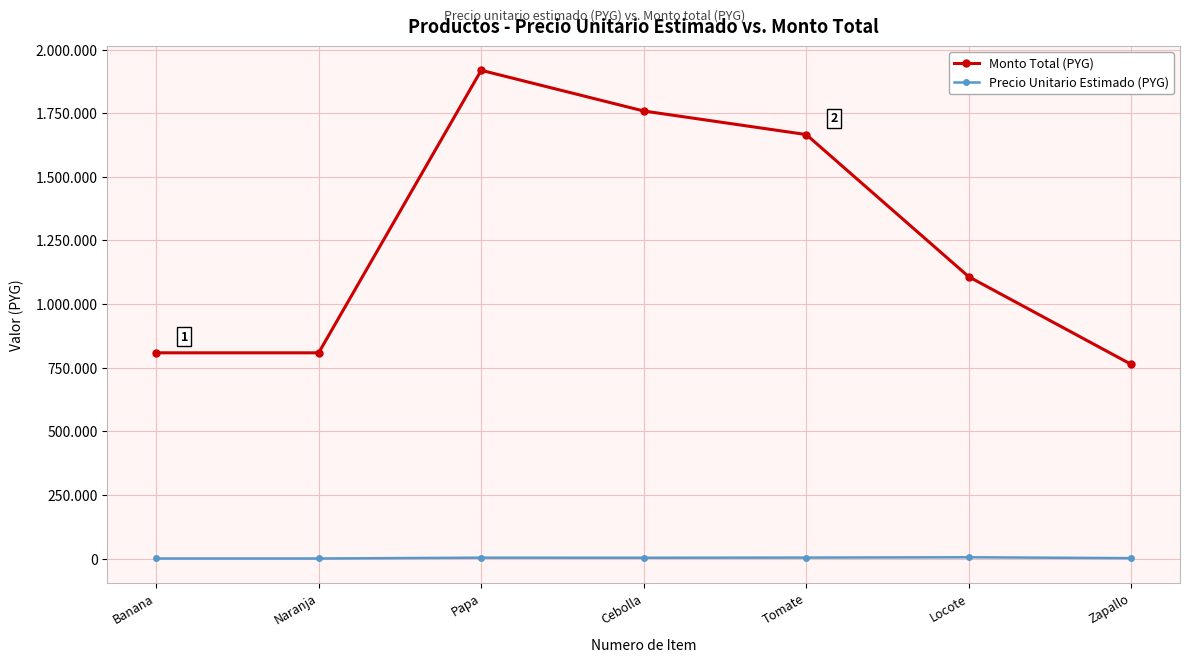

What is the total value across all series at Papa?

1922400